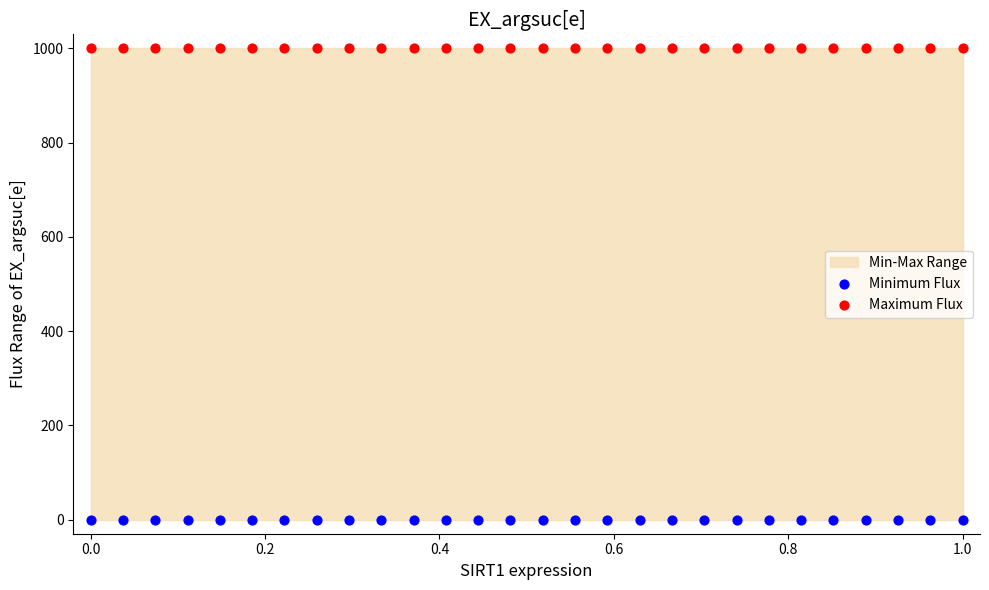

Which series contains the lowest Y value?

Minimum Flux